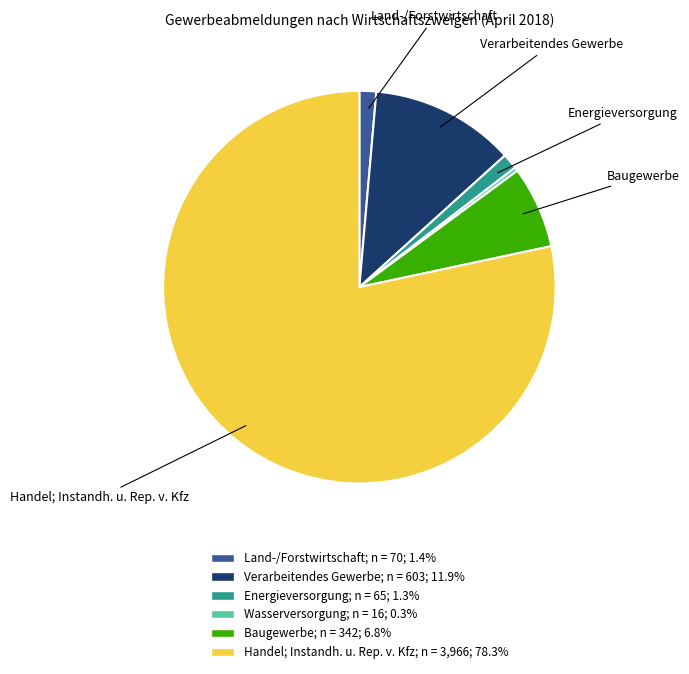

Is there a majority slice in this chart?

Yes